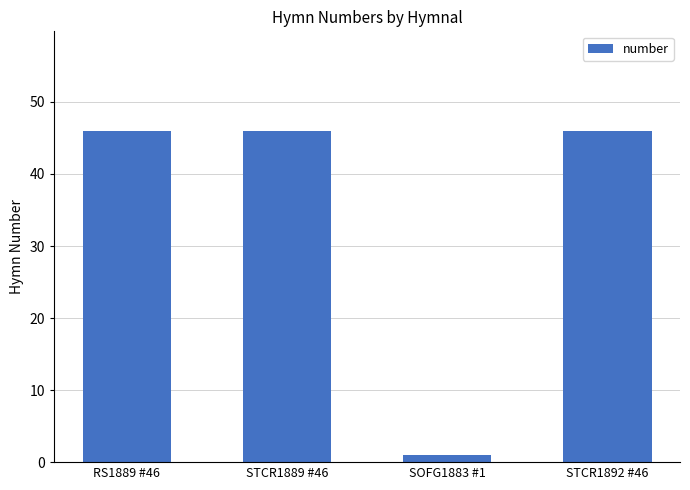

What is the greatest value displayed?

46